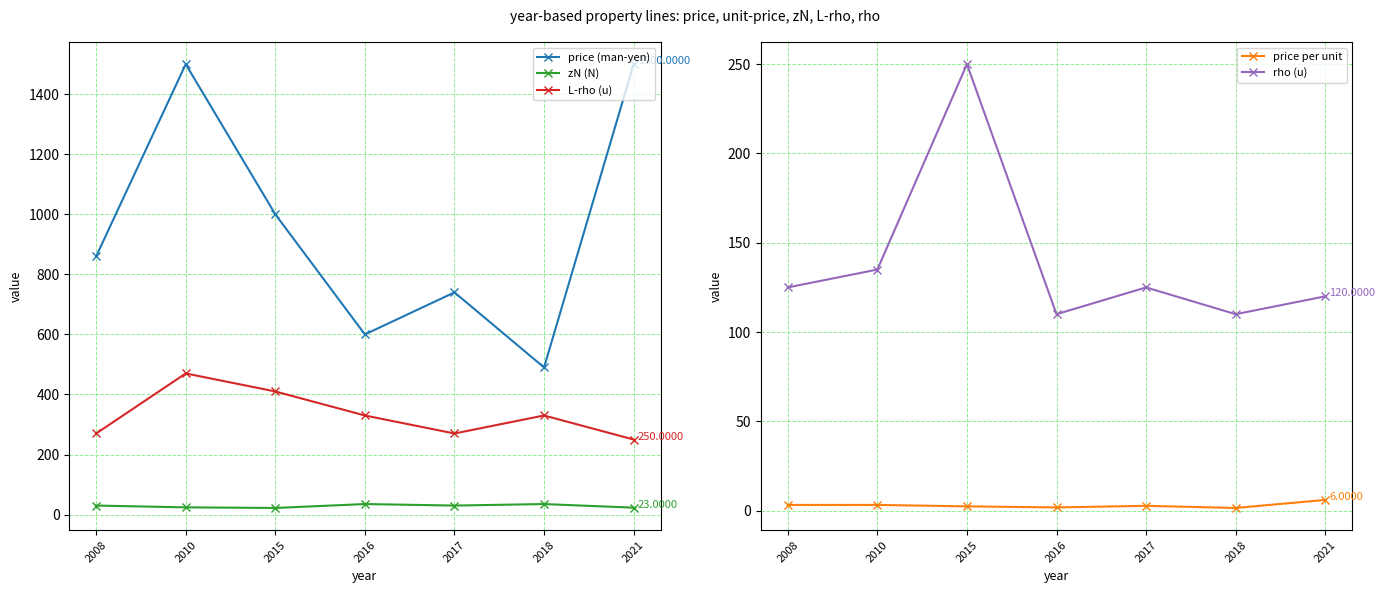

What is the value of the zN (N) point at the 4th from the left?

35